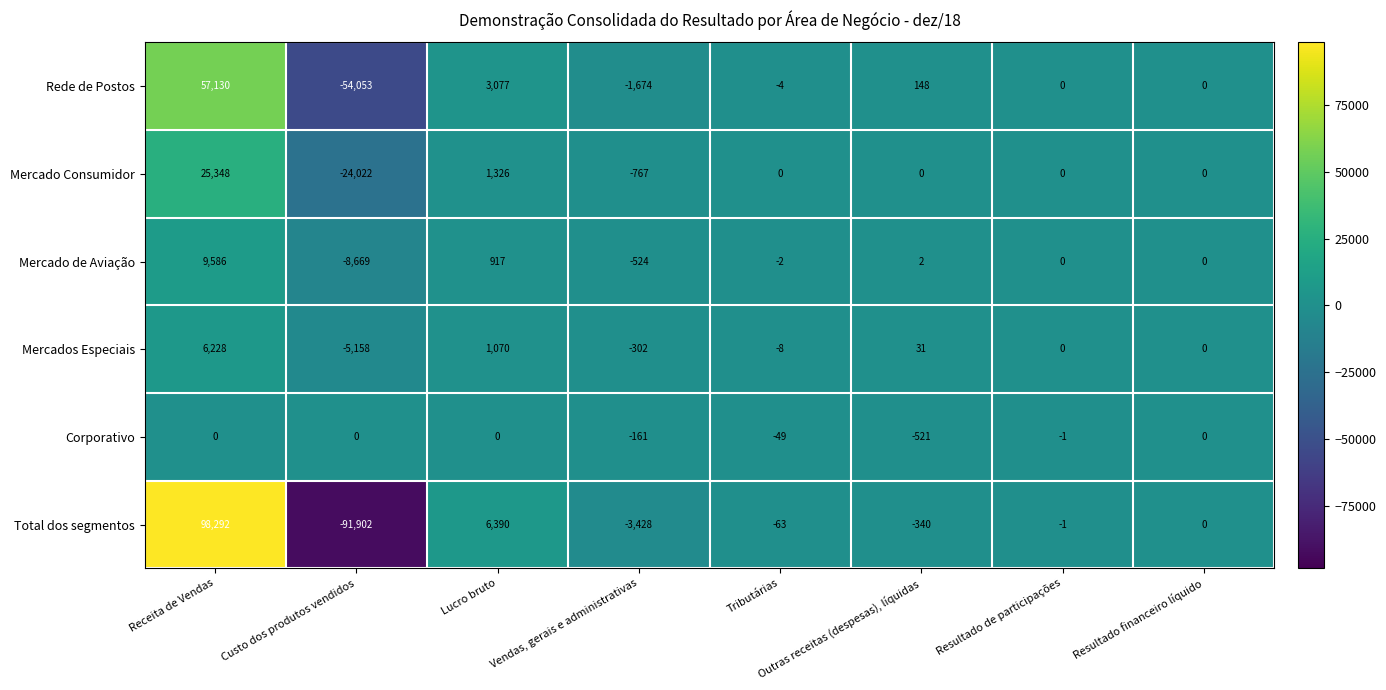

List the series in order of their peak value, highest first.

Total dos segmentos, Rede de Postos, Mercado Consumidor, Mercado de Aviação, Mercados Especiais, Corporativo